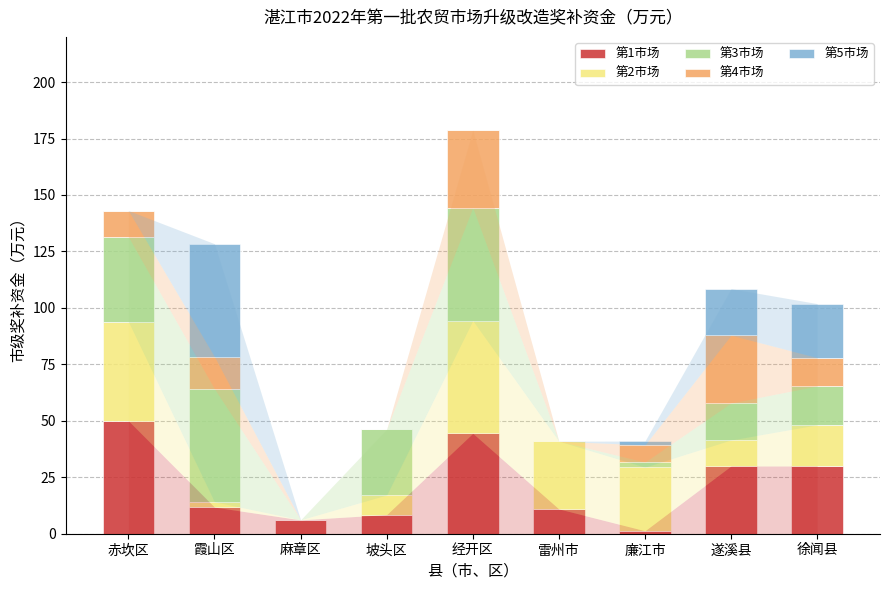

At which category is the sum across all series the highest?

经开区